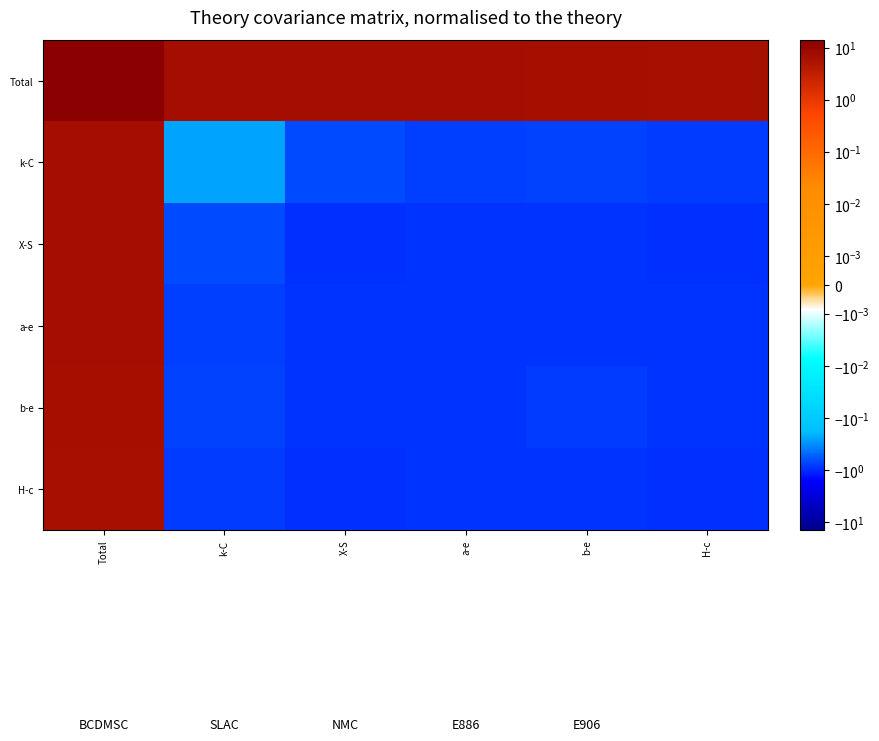

At which category does the chart reach its minimum across all series?

H-c